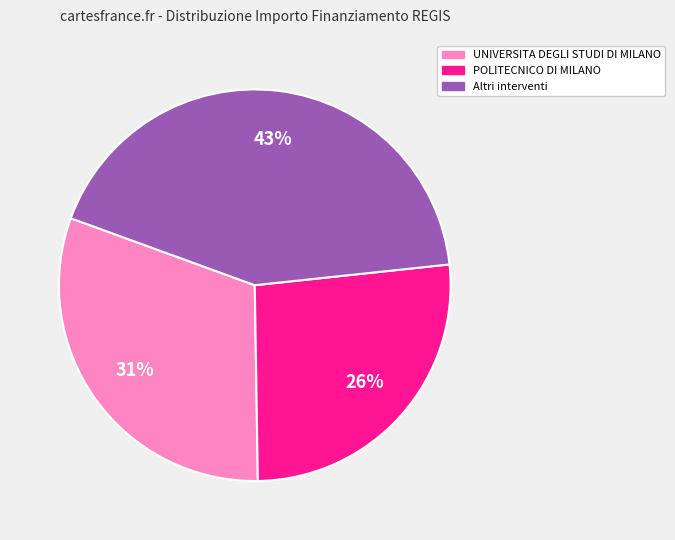

Is it true that POLITECNICO DI MILANO is 16% of the pie?

False